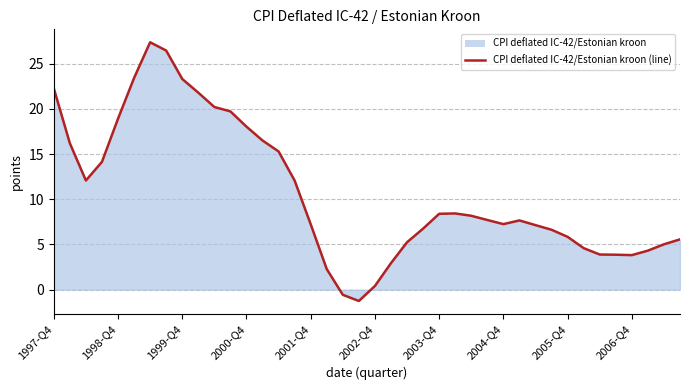

What is the minimum value shown in the chart?

-1.3